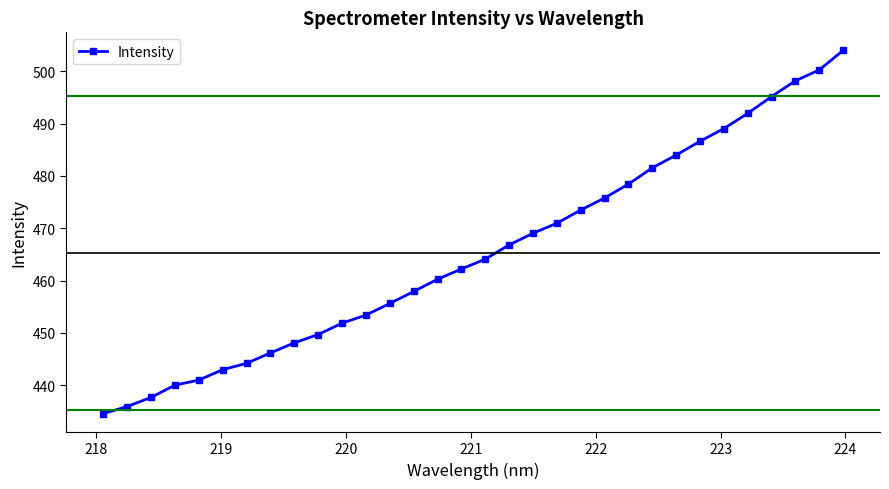

What is the value of the 25th point from the left?

484.0